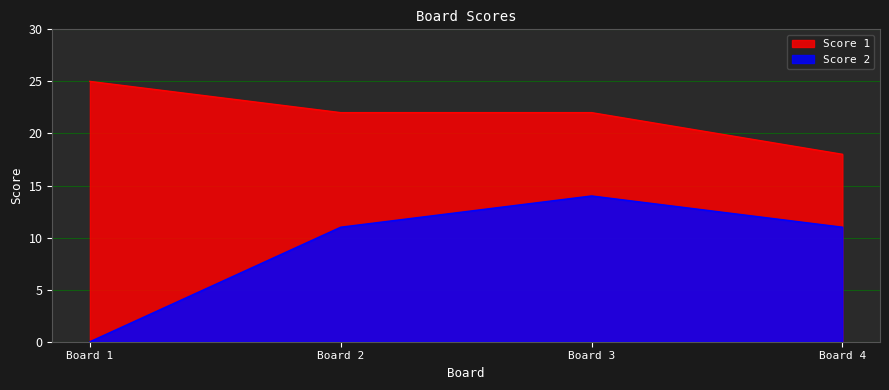

True or false: Score 2 and Score 1 intersect in this chart.

False